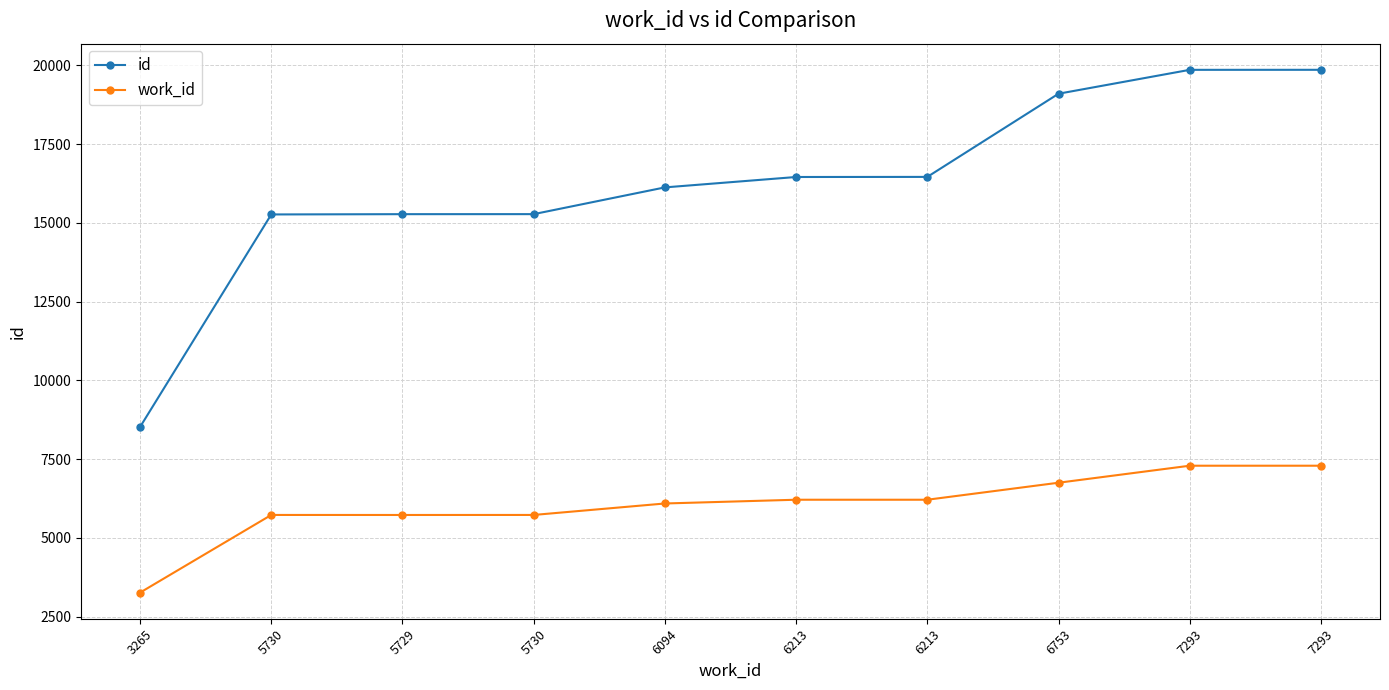

True or false: work_id and id intersect in this chart.

False